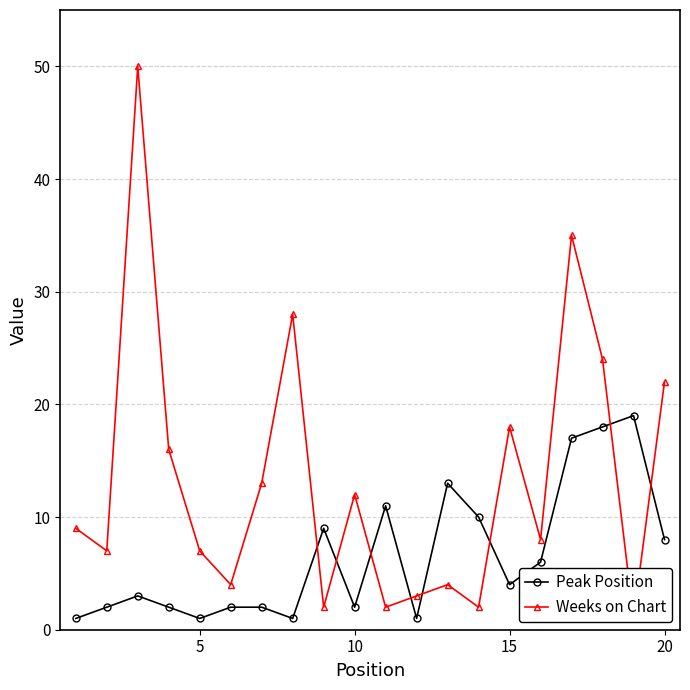

Reading left to right, transcribe all the data shown in this chart.

Peak Position: 1	2	3	2	1	2	2	1	9	2	11	1	13	10	4	6	17	18	19	8
Weeks on Chart: 9	7	50	16	7	4	13	28	2	12	2	3	4	2	18	8	35	24	1	22